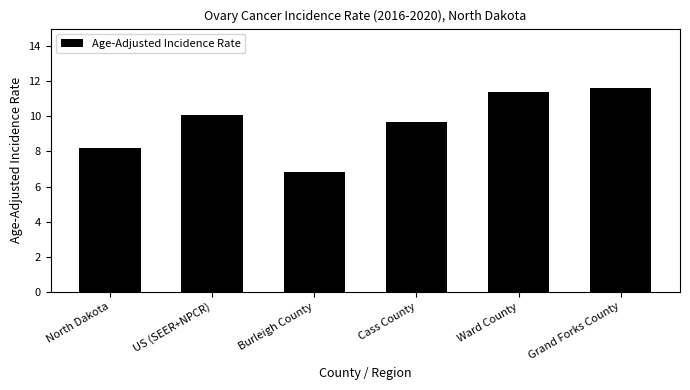

How many series are shown in this chart?

1